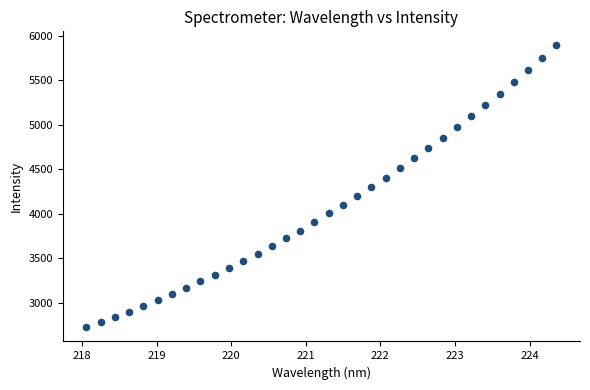

What is the range of X values (max minus min)?

6.3